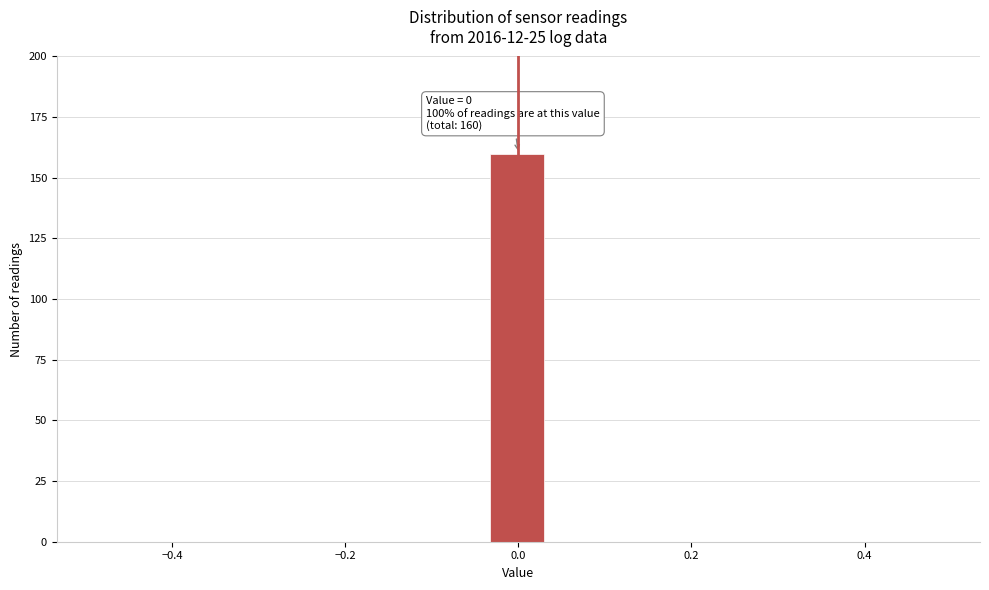

Read against the x-axis, roughly where is the centre of the tallest bar?

0.00